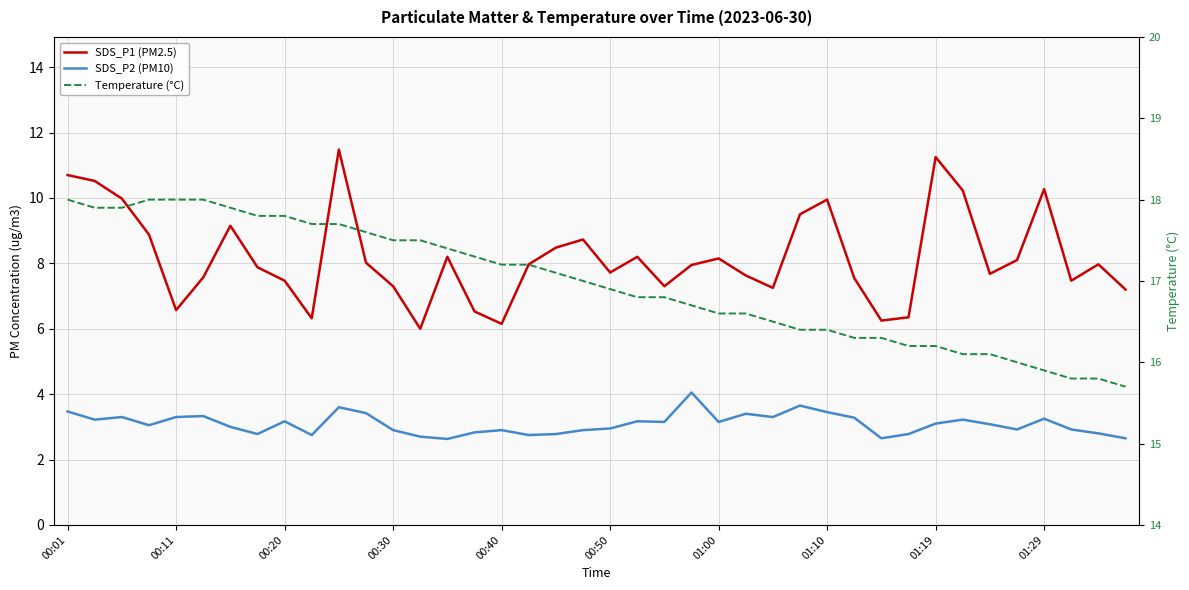

What are all the series names shown in the legend?

SDS_P1 (PM2.5), SDS_P2 (PM10), Temperature (°C)